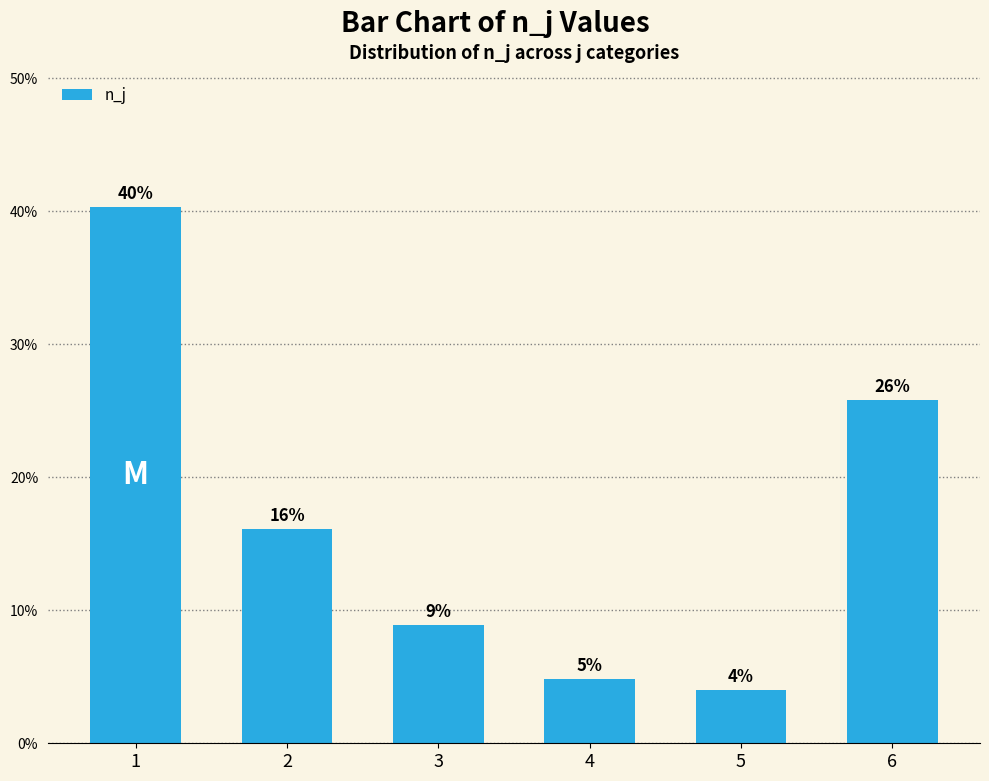

What is the sum of all values?

1.0